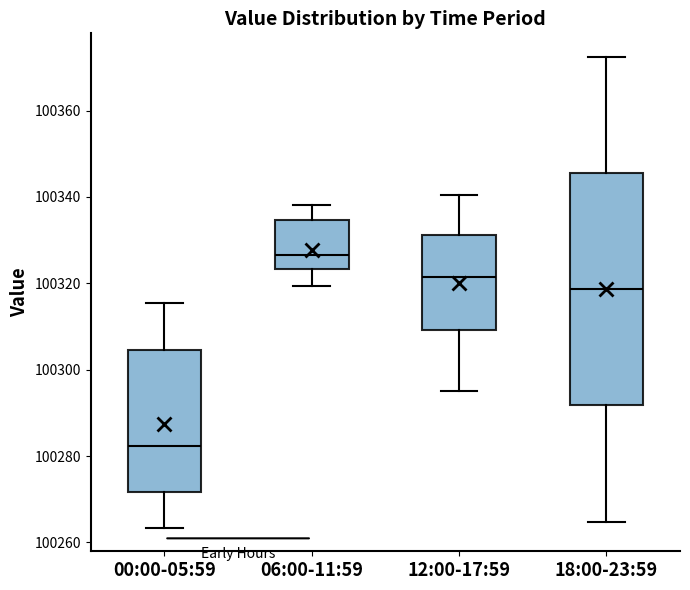

Reading left to right, read every box against the y-axis: the position of its median line, the range the box covers, and the ends of its whiskers. The values are not printed on the chart, so give them approximately, as read against the axis.

00:00-05:59: median 100282, box 100272 to 100304, whiskers 100264 to 100316
06:00-11:59: median 100326, box 100324 to 100334, whiskers 100320 to 100338
12:00-17:59: median 100322, box 100310 to 100332, whiskers 100296 to 100340
18:00-23:59: median 100318, box 100292 to 100346, whiskers 100264 to 100372